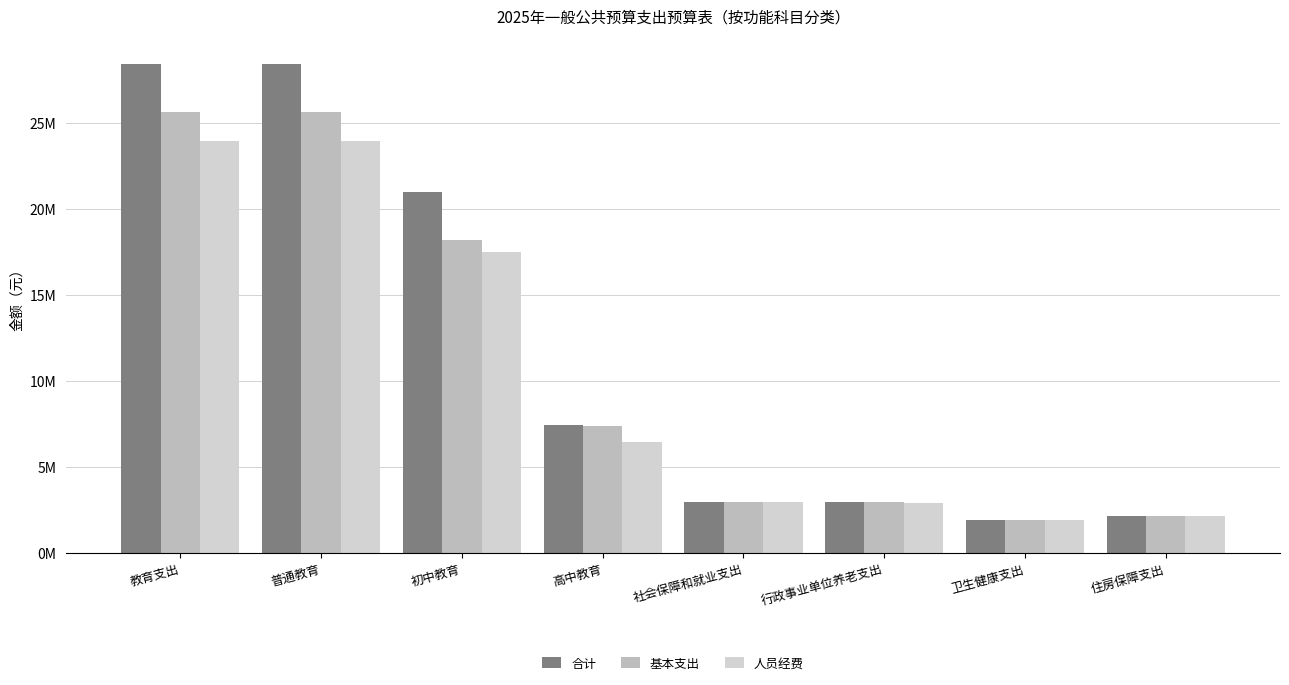

Between 初中教育 and 住房保障支出, which series saw the biggest shift?

合计